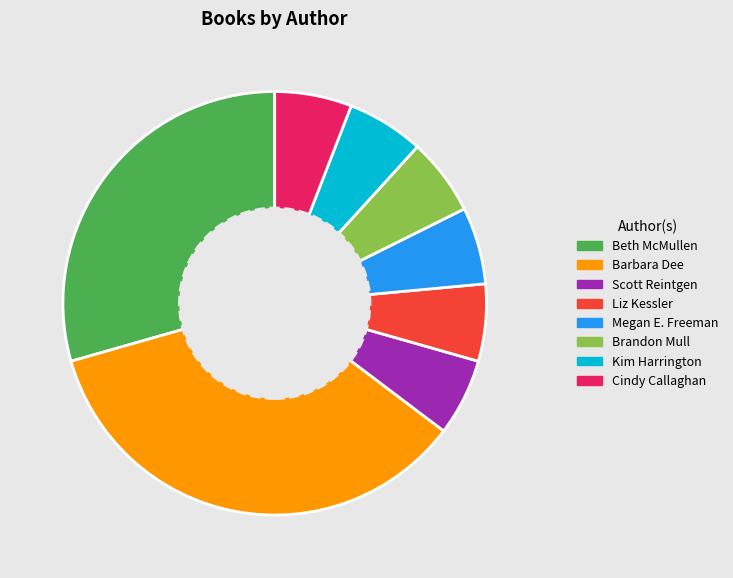

Which has a higher value, Beth McMullen or Liz Kessler?

Beth McMullen